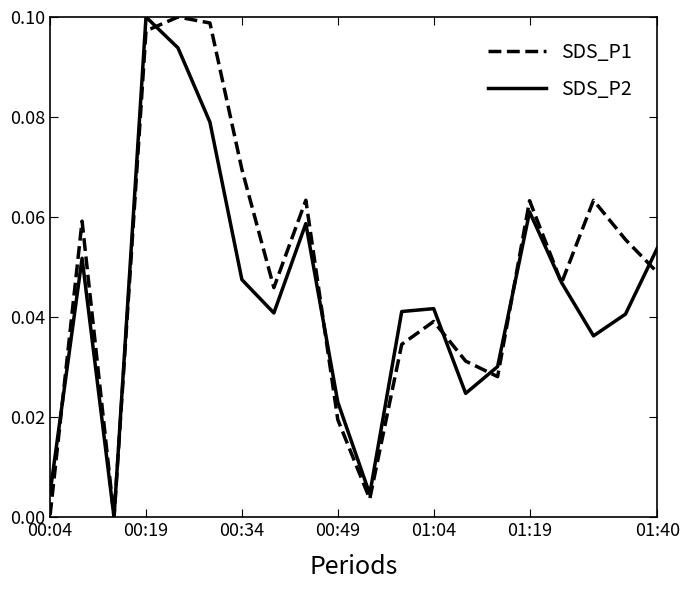

Which series has the largest total across all categories?

SDS_P1